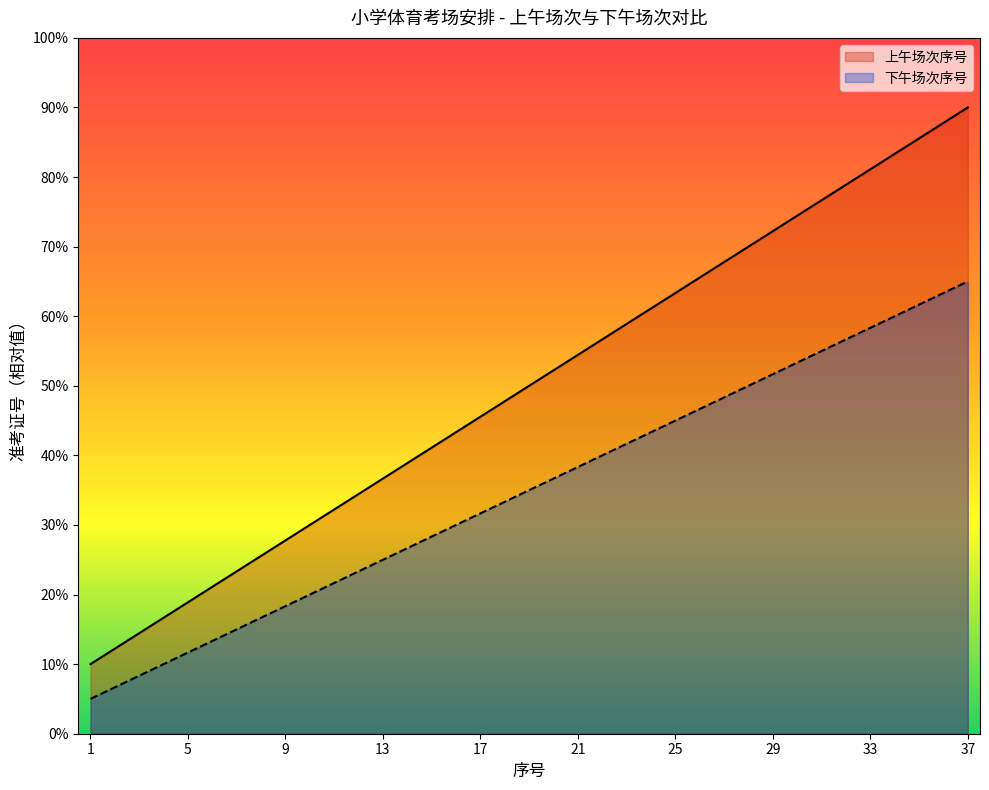

What is the sum of the 下午场次序号 values at 5 and 12?

35.0